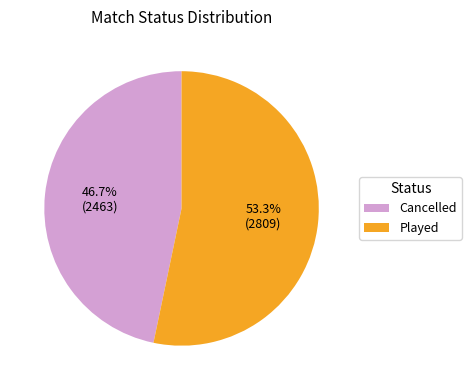

To the nearest percent, what is the difference between the largest and smallest slice percentages?

7%